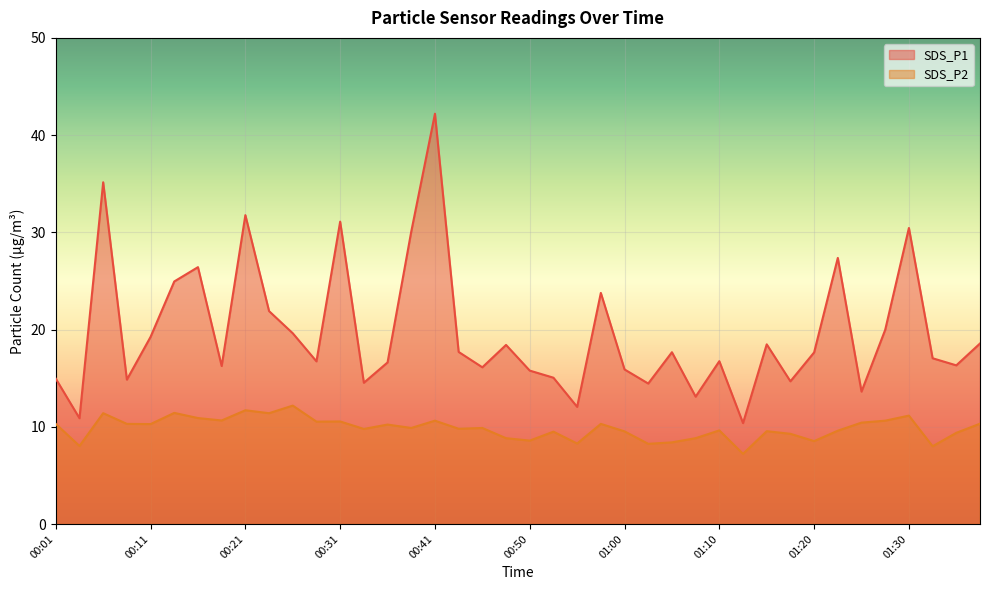

True or false: SDS_P1 and SDS_P2 cross at least once.

False